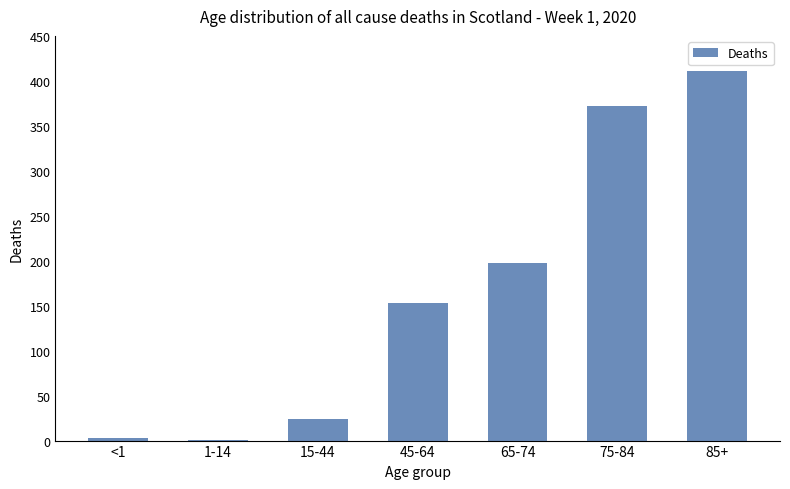

What is the greatest value displayed?

411